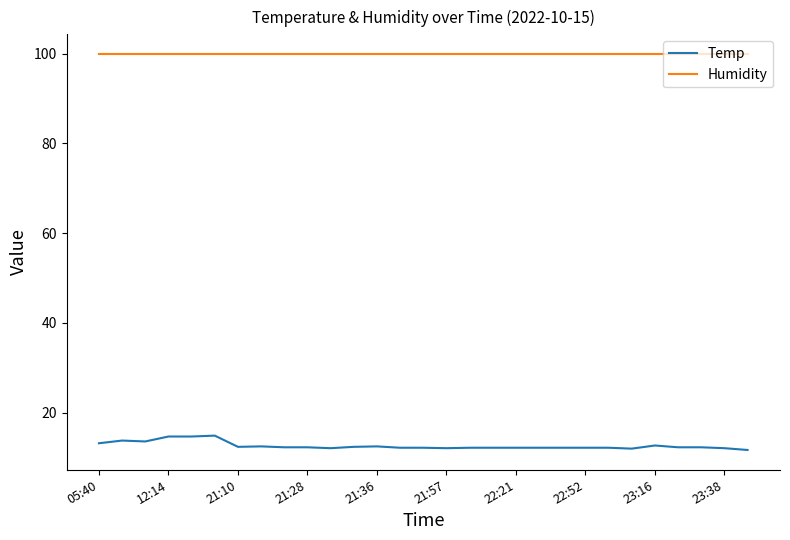

Which series has the largest total across all categories?

Humidity